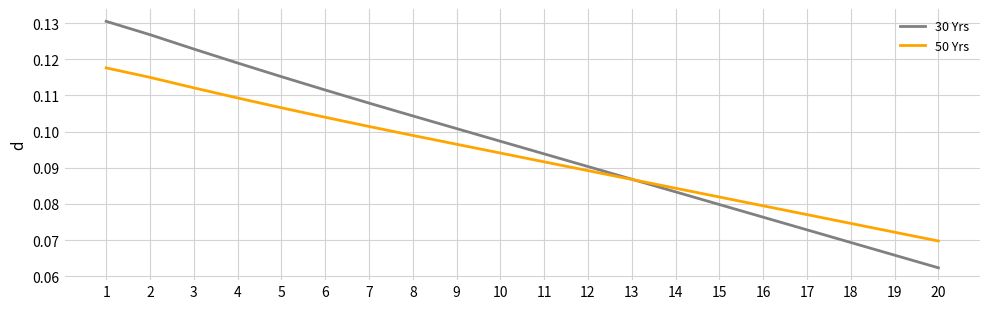

Is the value of 50 Yrs at 20 greater than the value of 30 Yrs at 2?

No